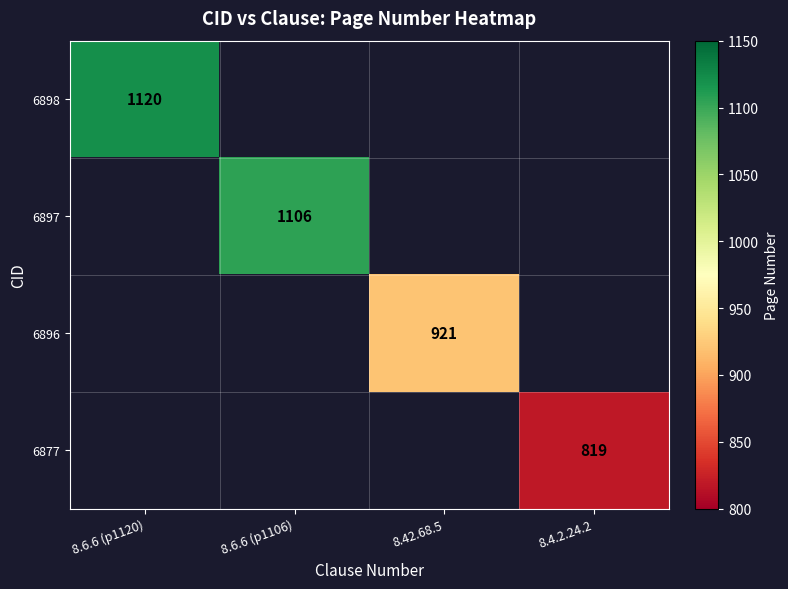

True or false: 6877 has a value of 819 at 8.4.2.24.2.

True